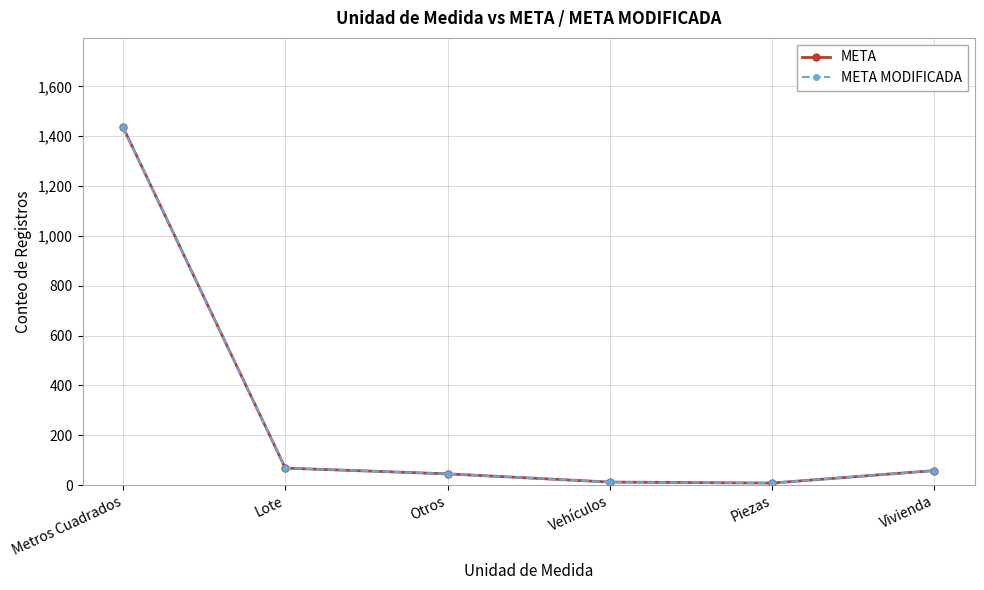

What is the difference between the second highest and second lowest values in the META MODIFICADA series?

56